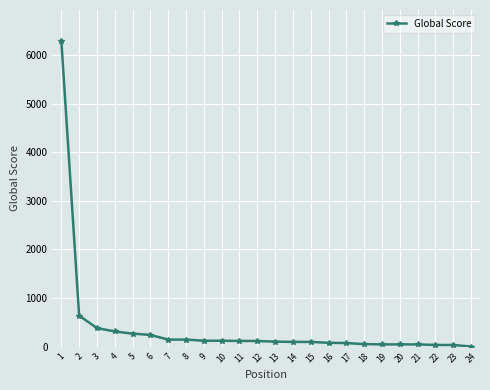

What is the sum of all values?

9588